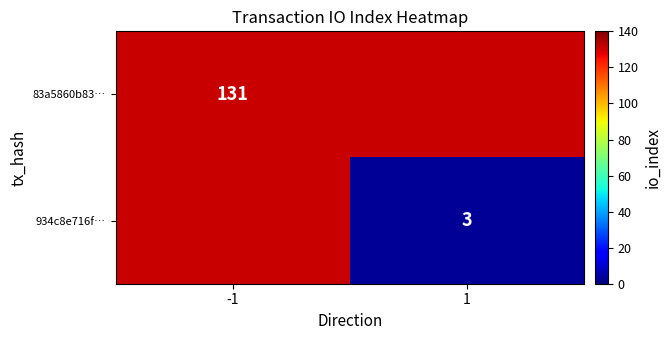

What is the difference between the highest and lowest values at 1?

128